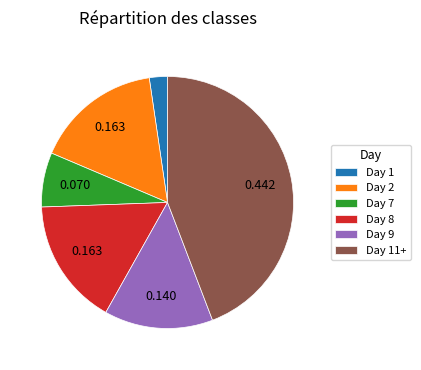

Is the sum of Day 8 and Day 1 greater than half?

No